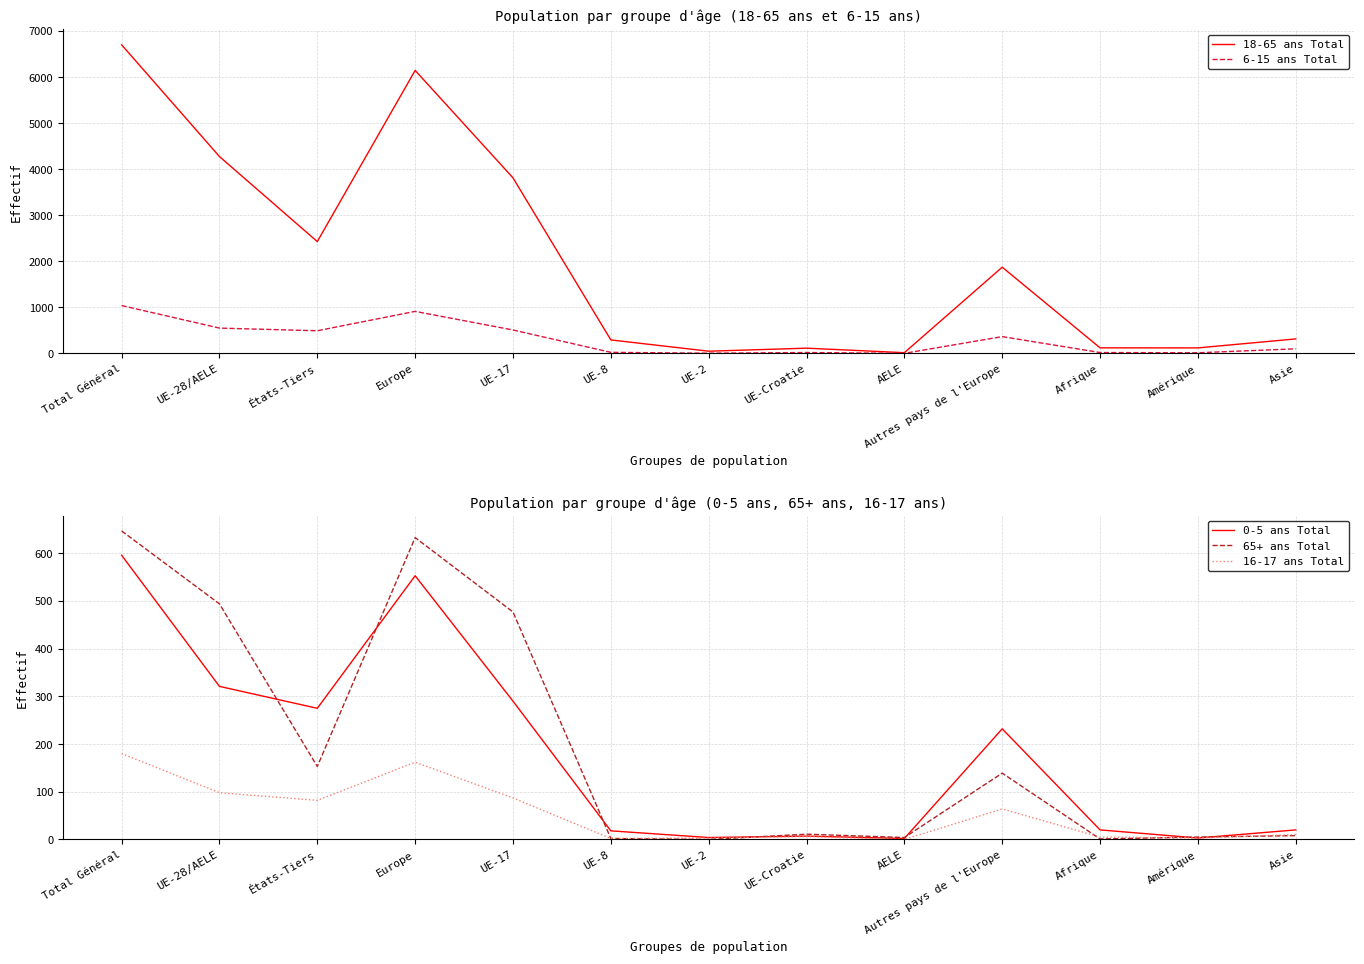

How many times do 0-5 ans Total and 65+ ans Total cross each other?

7